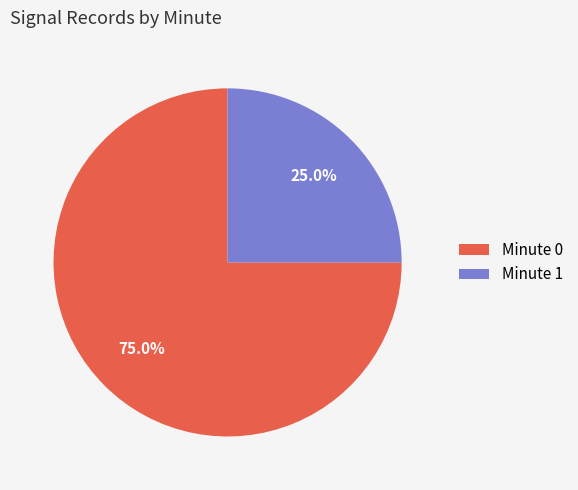

What is the majority slice?

Minute 0